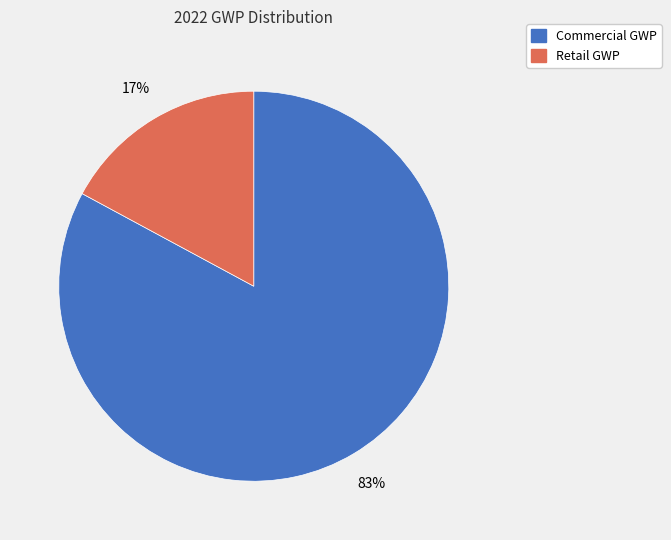

Which category has the biggest portion of the pie?

Commercial GWP